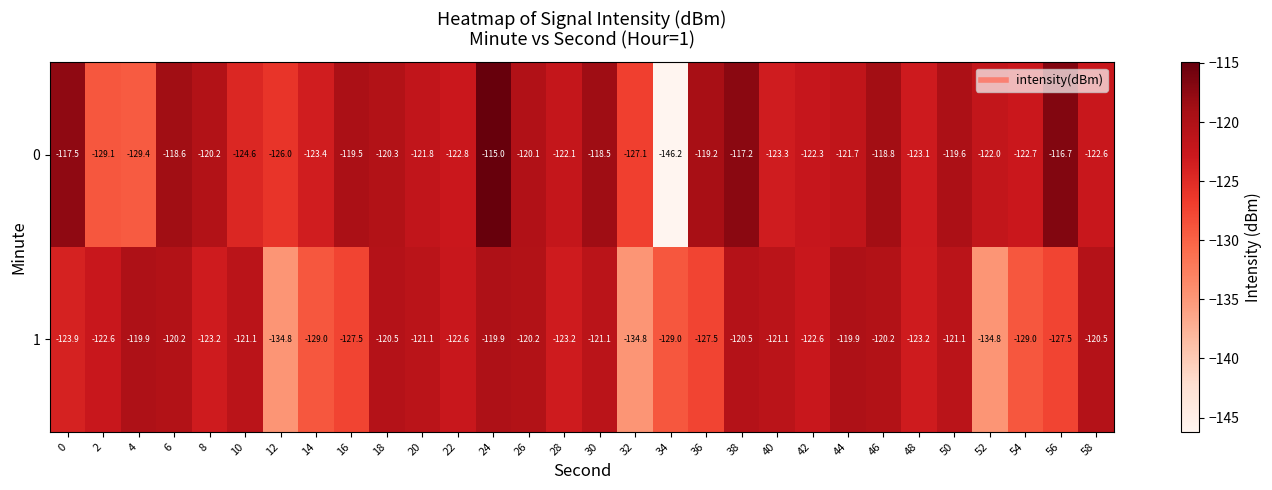

What is the sum of the 0 values at 48 and 2?

-252.2